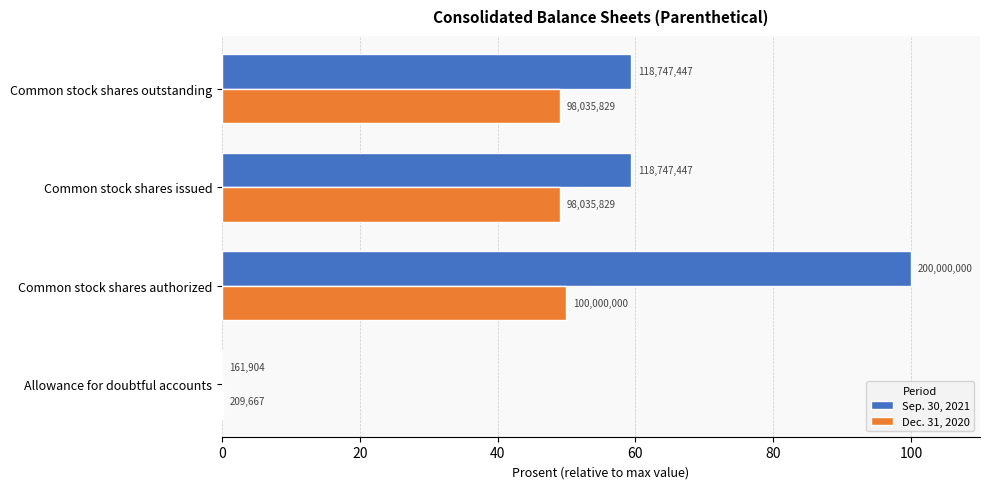

What are all the series names shown in the legend?

Sep. 30, 2021, Dec. 31, 2020